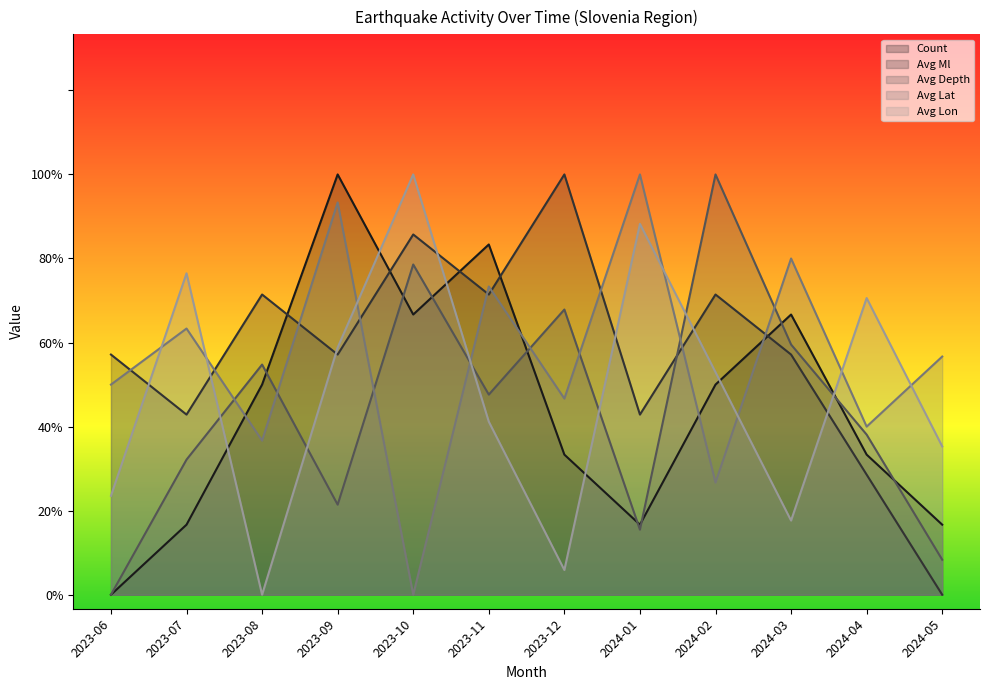

What is the label of the 12th point from the right?

2023-06